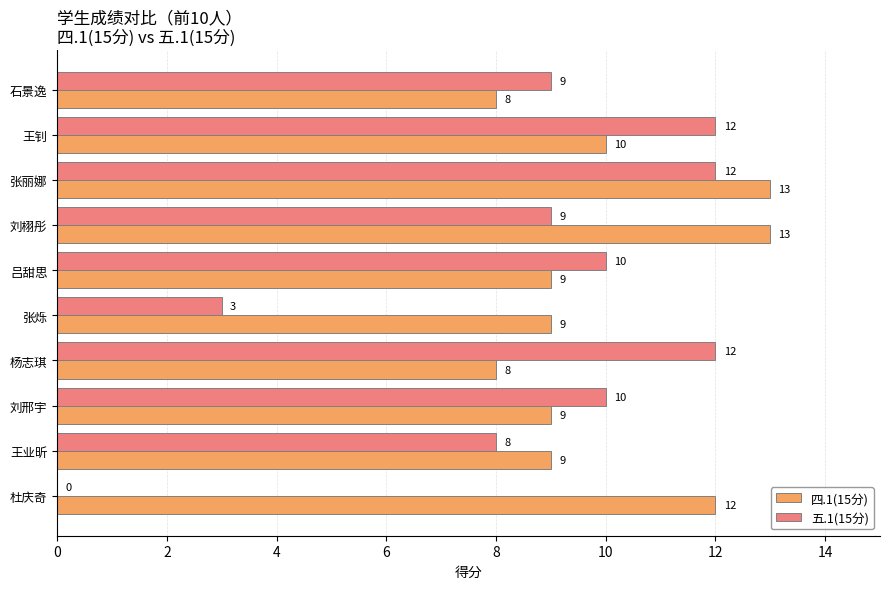

What is the sum of all 五.1(15分) values?

85